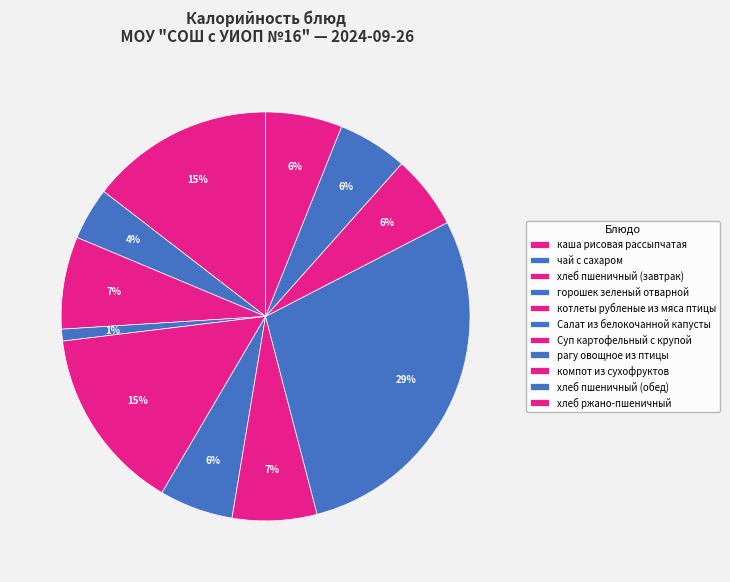

Count the number of slices in the pie.

11